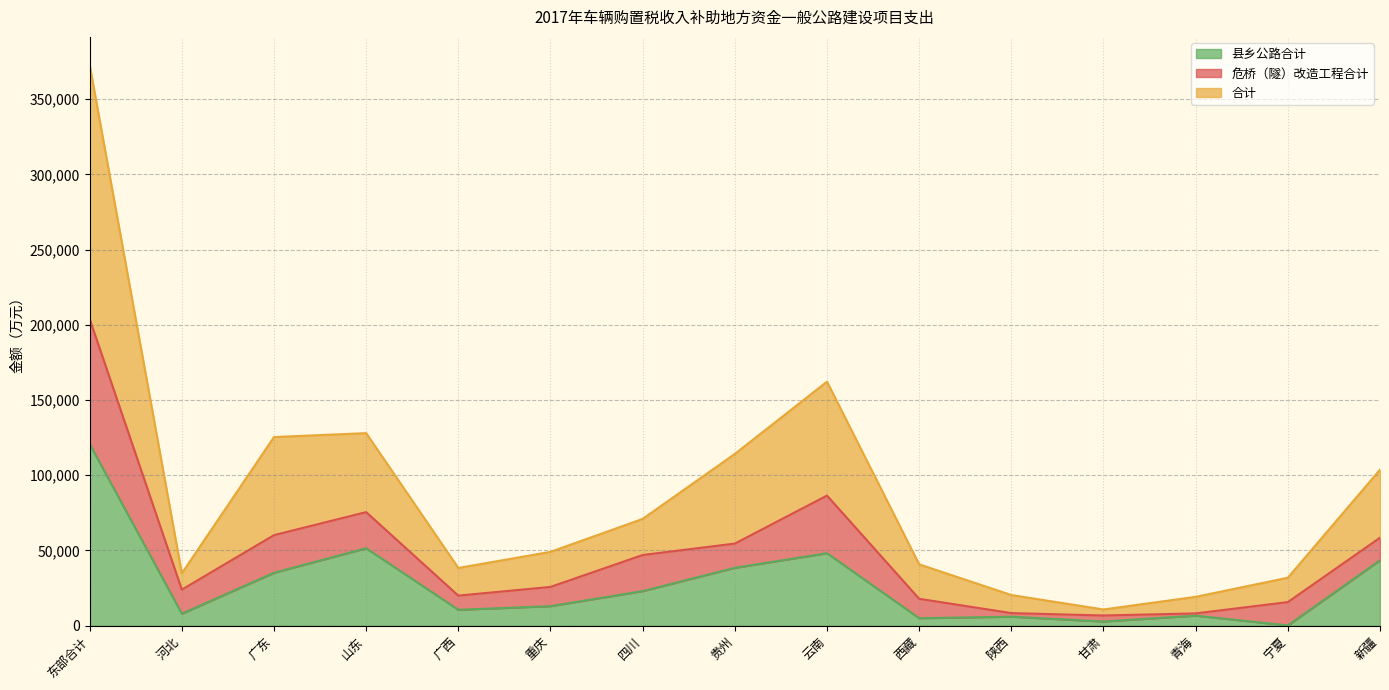

At which category is the sum across all series the highest?

东部合计